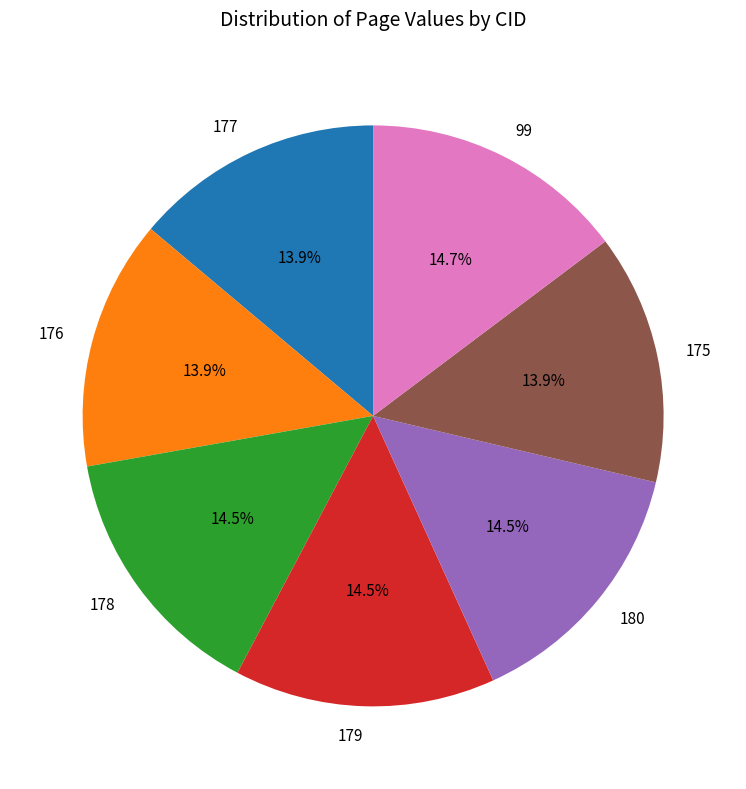

Count the number of slices in the pie.

7